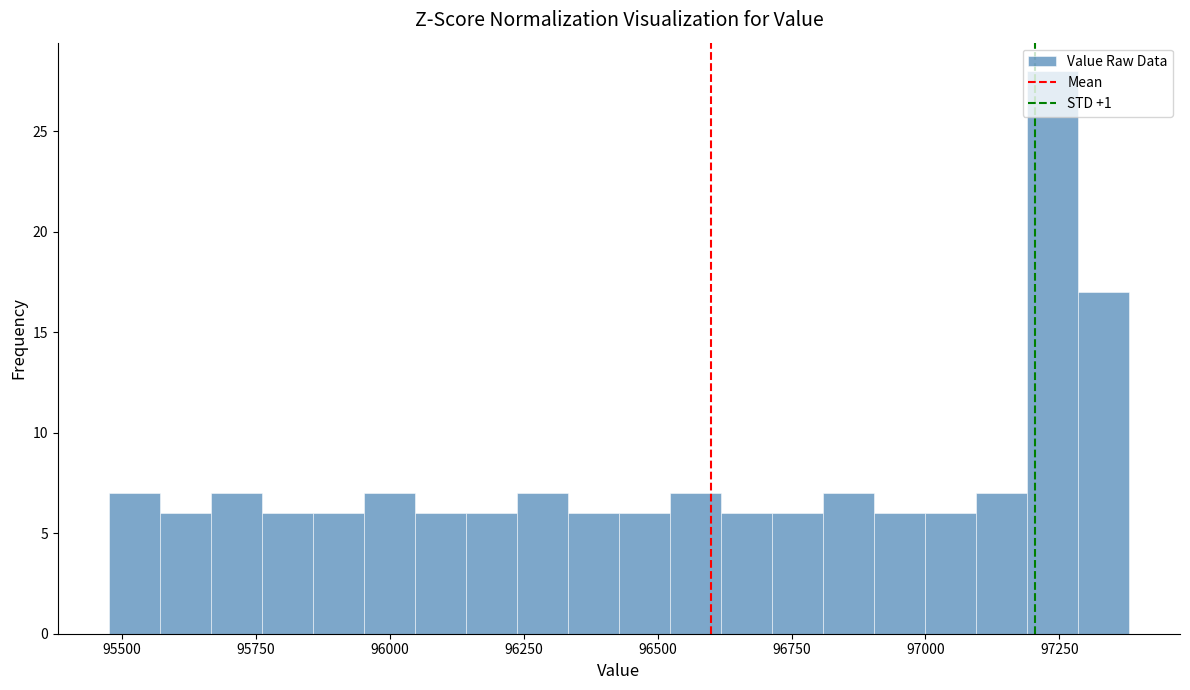

Read against the x-axis, roughly where is the centre of the tallest bar?

97250